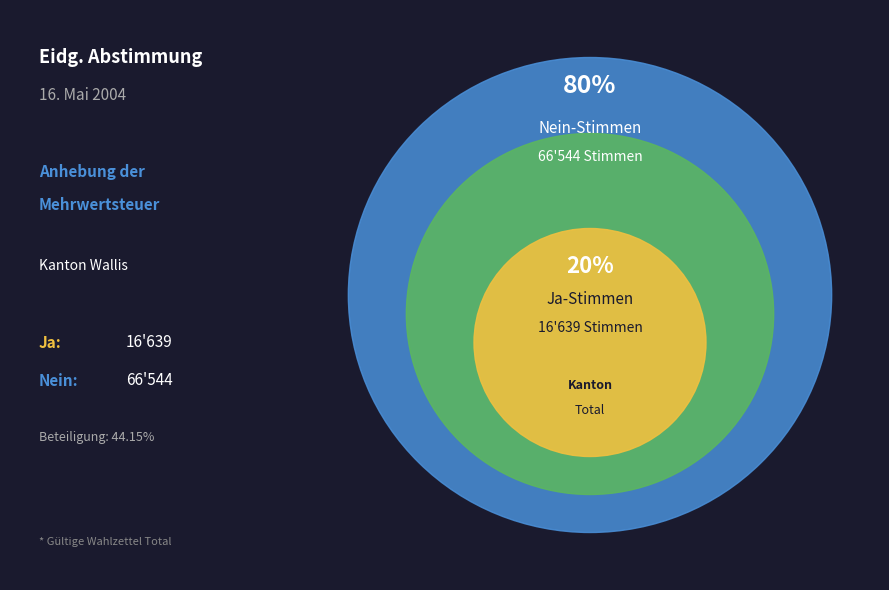

To the nearest percent, what percentage of the pie is Ja?

20%